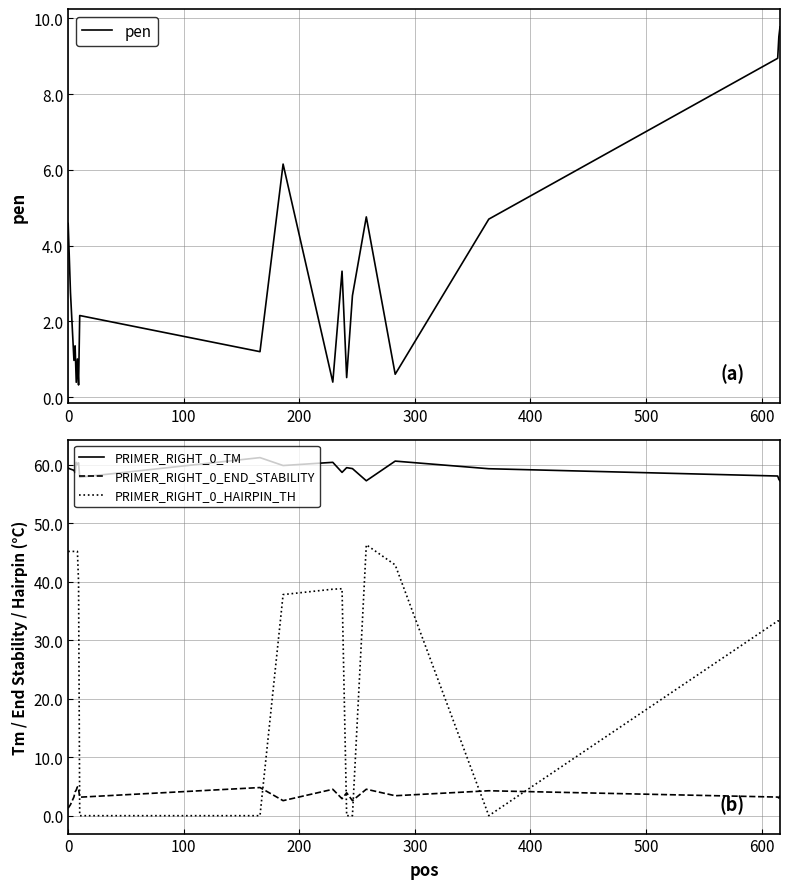

True or false: PRIMER_RIGHT_0_TM and PRIMER_RIGHT_0_END_STABILITY cross at least once.

False